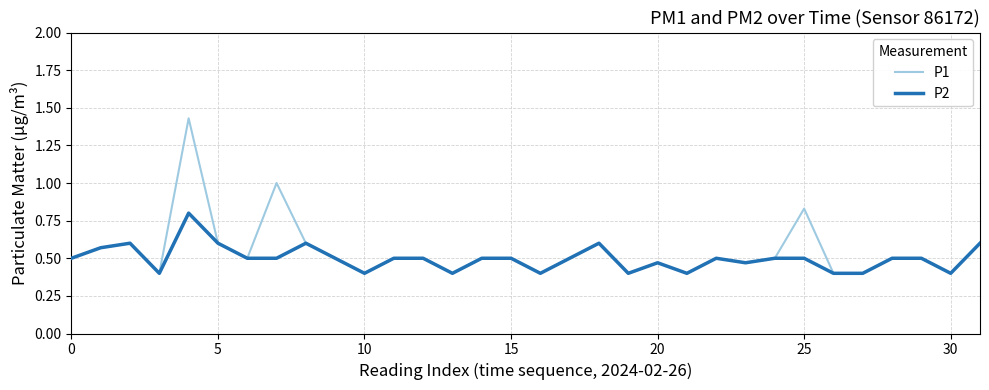

How many lines are shown in the chart?

2